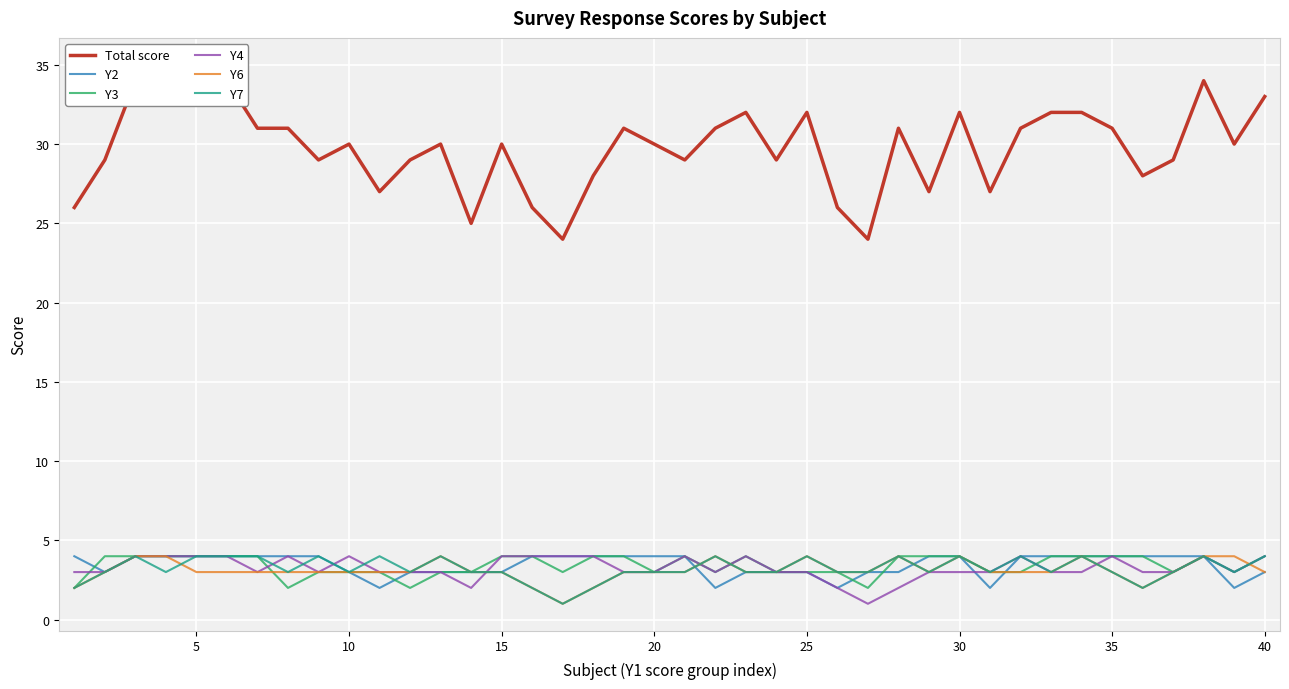

The Y2 series shows 3 at 25. True or false?

True